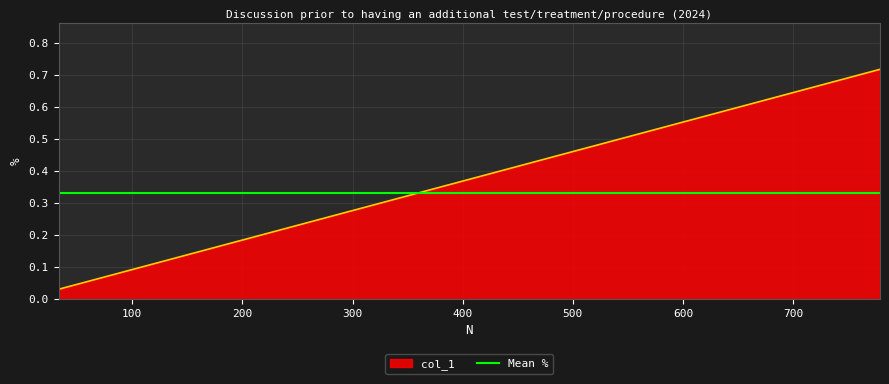

What is the value of the 6th point from the left?

0.3